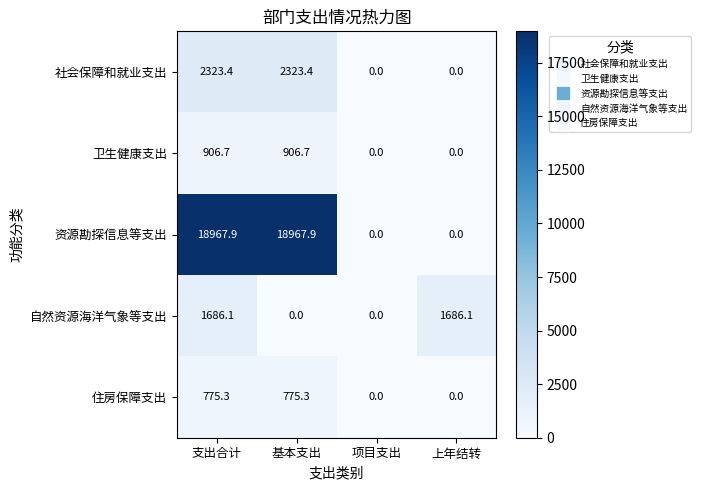

What is the sum of all 资源勘探信息等支出 values?

37935.8